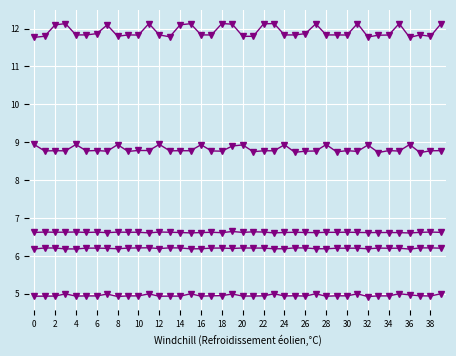

What is the greatest value displayed?

12.1